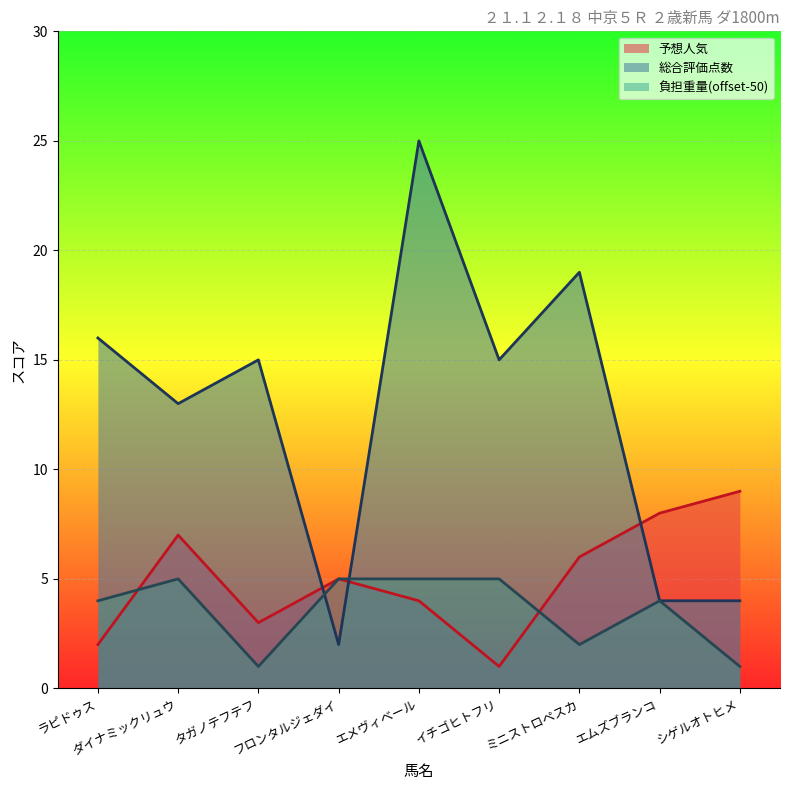

Which series has the widest spread of values?

総合評価点数